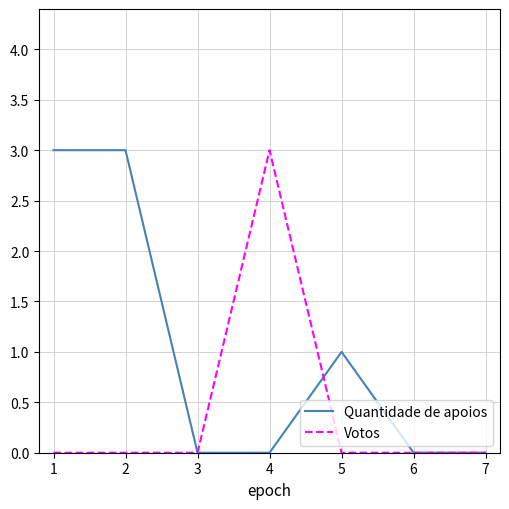

Is the value of Votos at 3 greater than the value of Quantidade de apoios at 1?

No